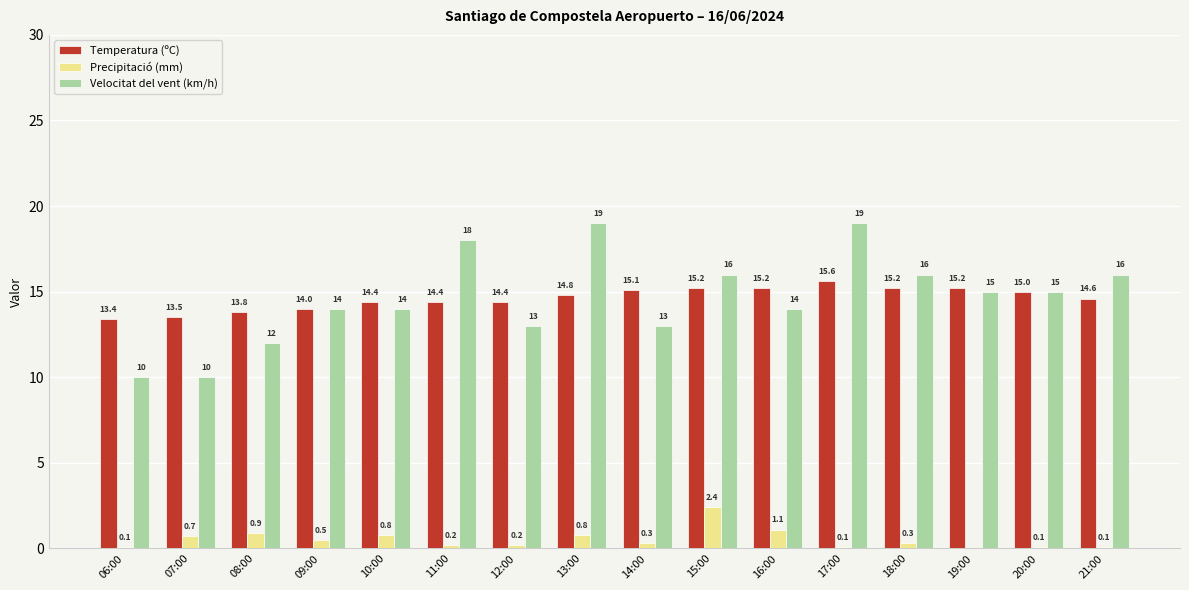

How many series are shown in this chart?

3